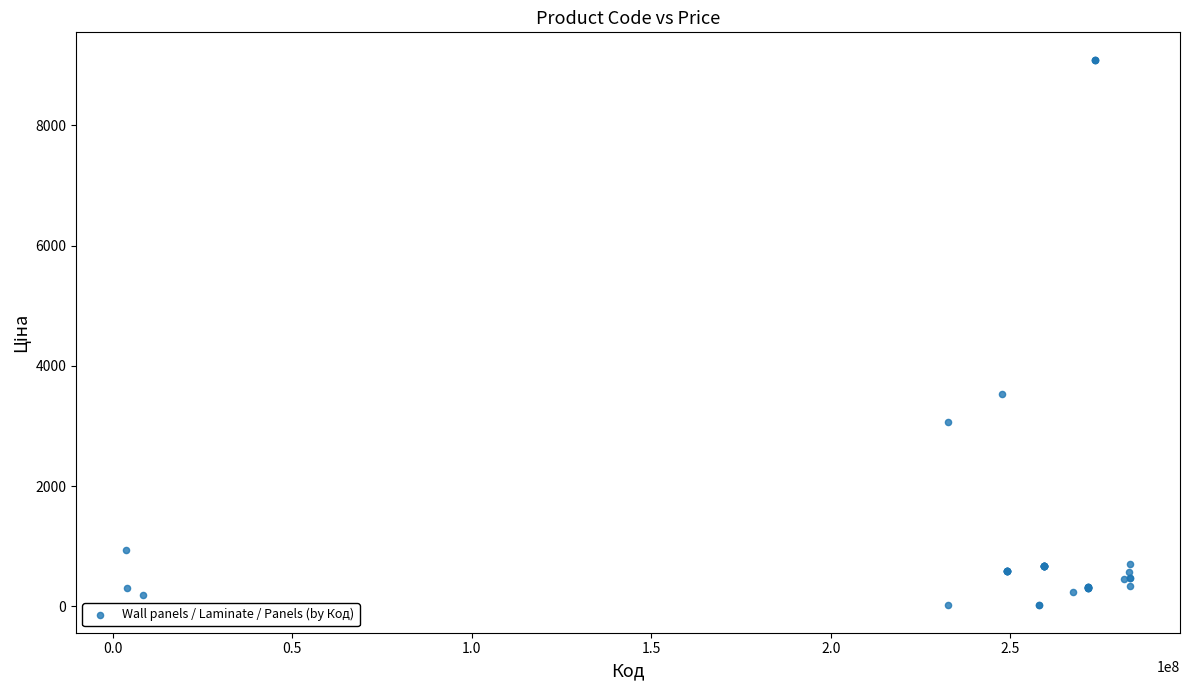

What Y value in the scatter plot is closest to 4553?

3533.1